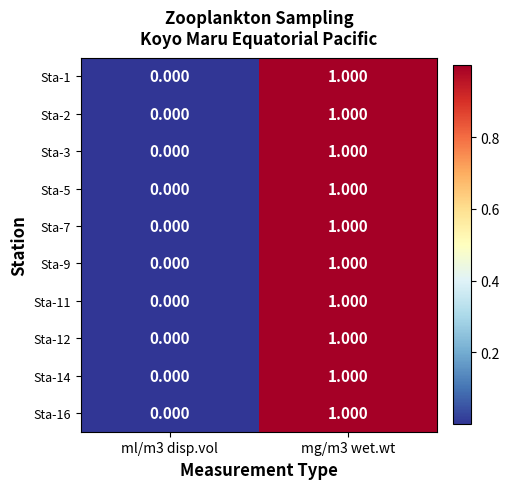

Is the value of Sta-16 at ml/m3 disp.vol greater than the value of Sta-2 at mg/m3 wet.wt?

No